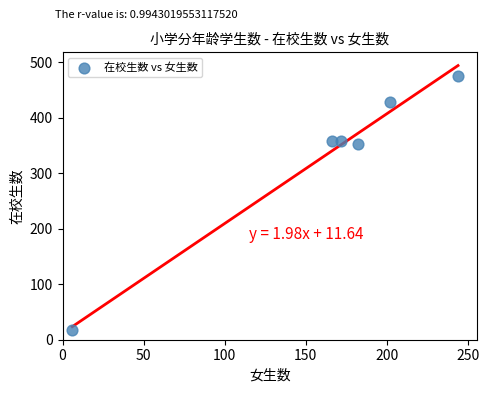

What Y value in the scatter plot is closest to 246?

352